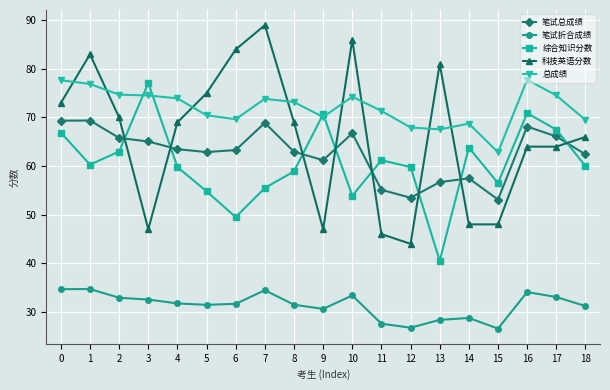

How many lines are shown in the chart?

5